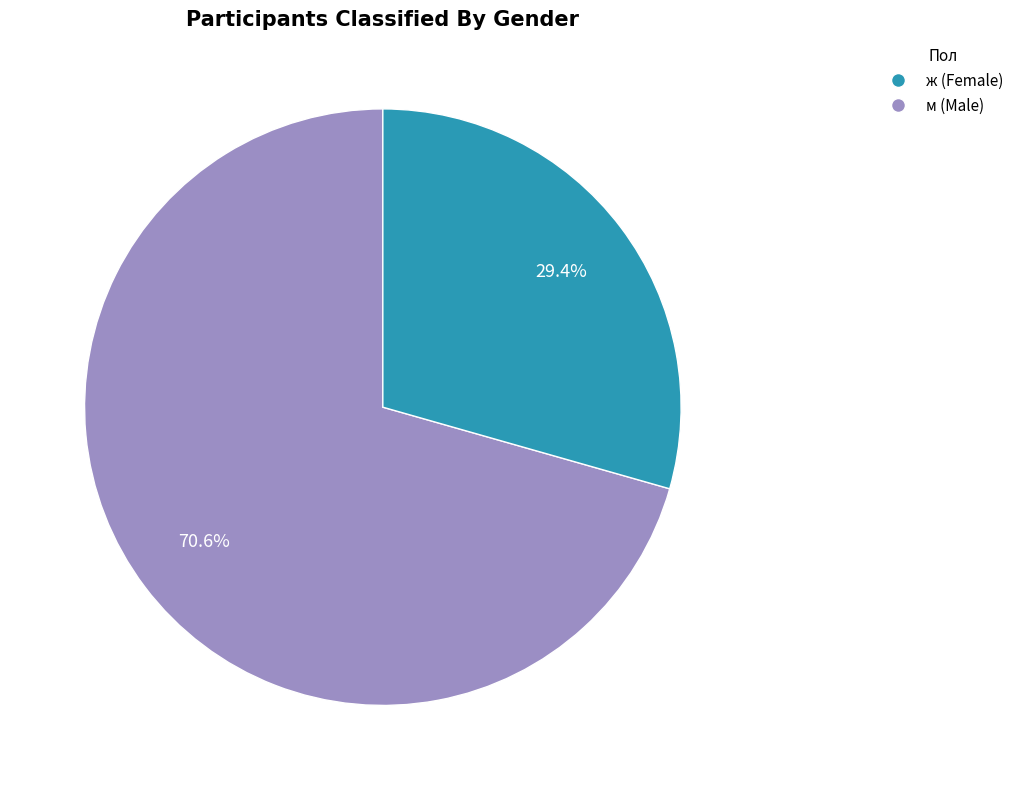

Is ж the majority of the pie?

Yes